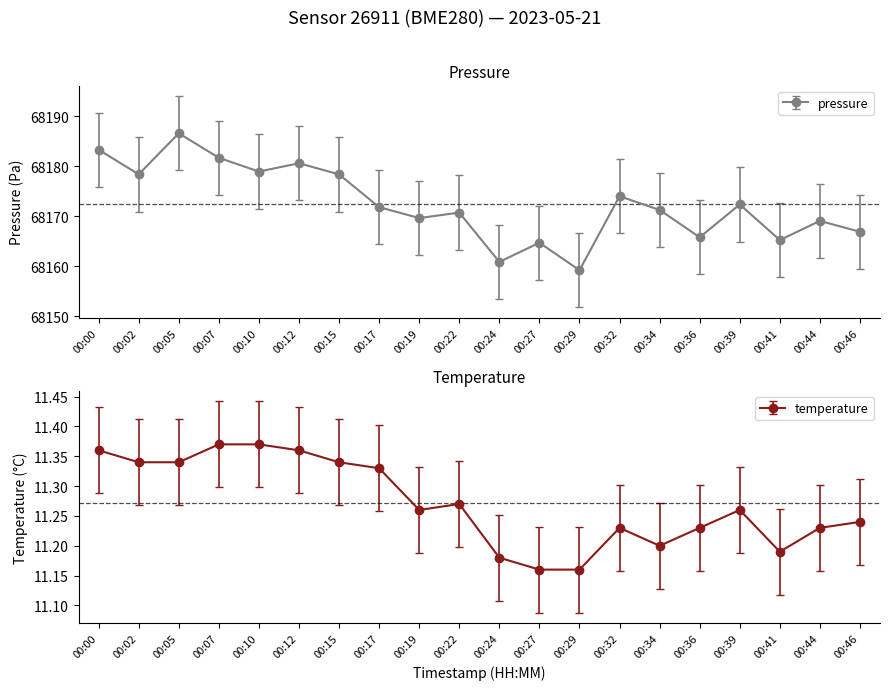

List the series in order of their peak value, highest first.

pressure, temperature